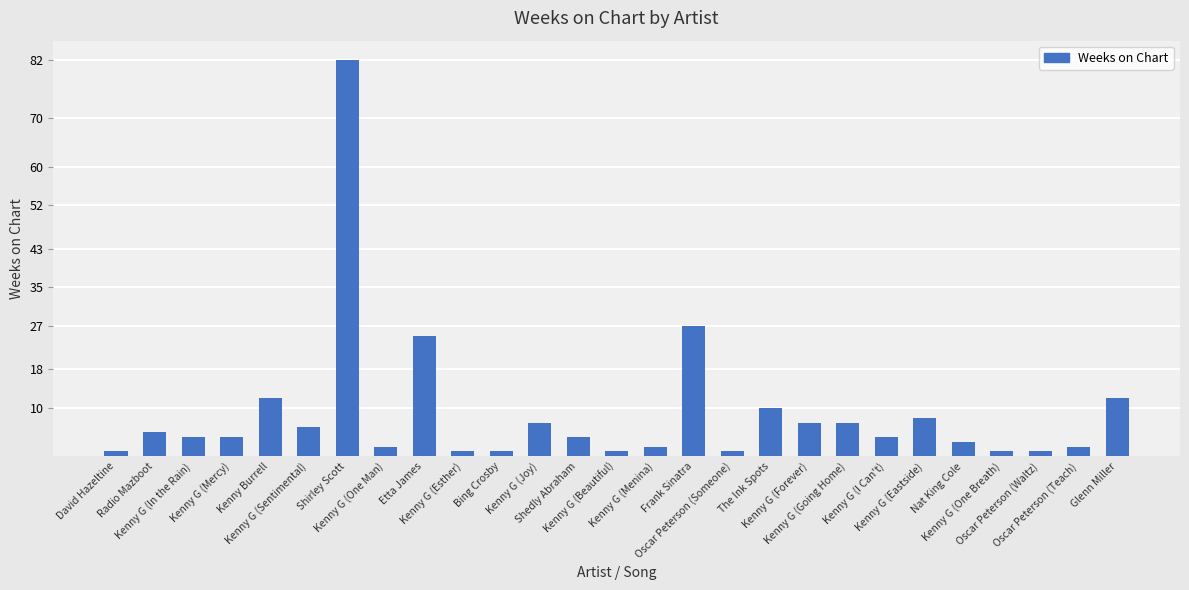

What is the difference between the maximum and minimum values?

81